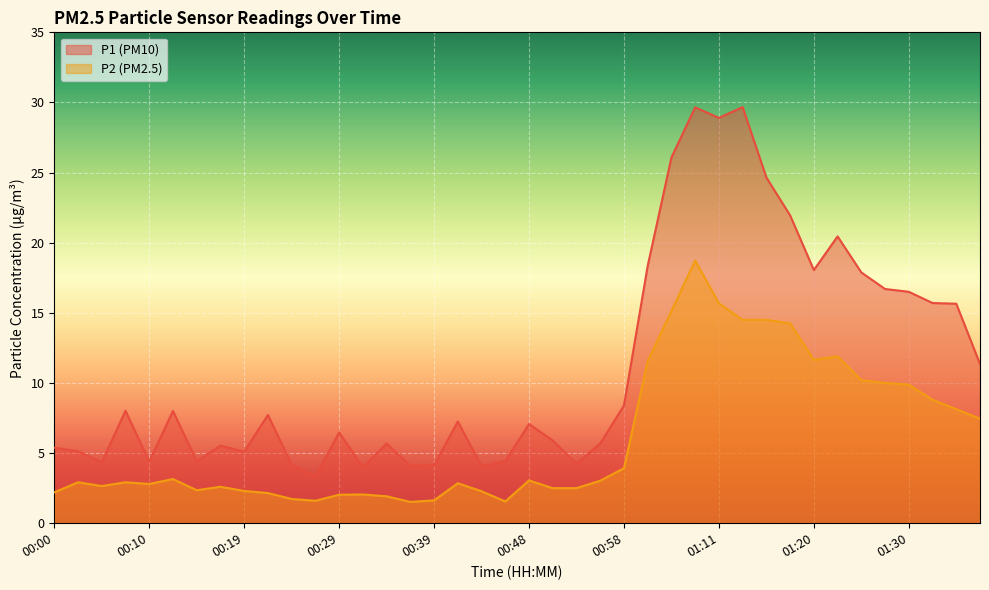

True or false: P2 and P1 intersect in this chart.

False